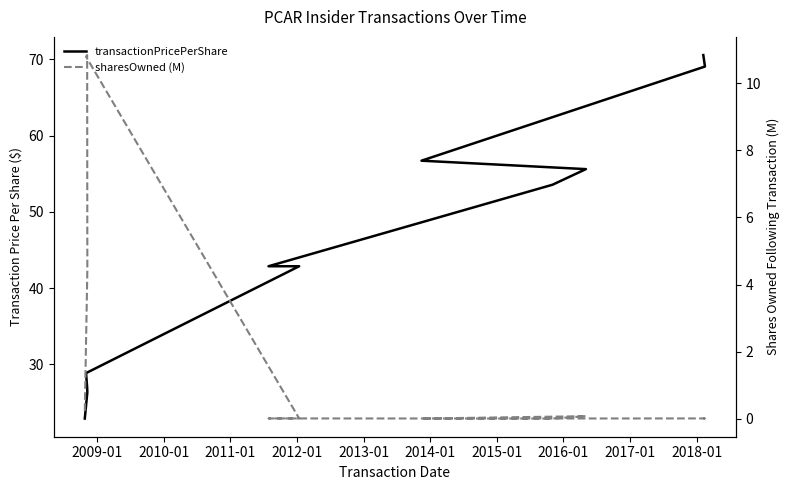

Rank the series by their average value, from highest to lowest.

transactionPricePerShare, sharesOwned (M)